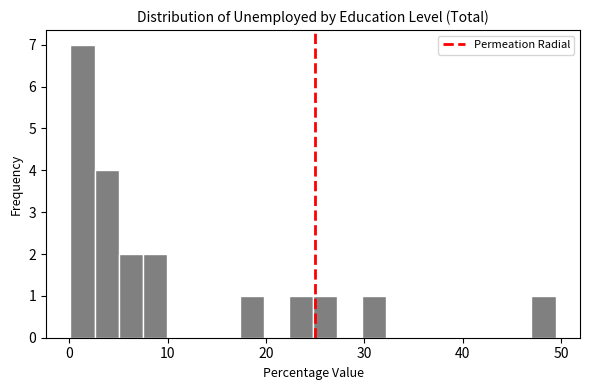

Around what value on the x-axis is the tallest bar? Give the approximate position of its centre, as read against the axis.

1